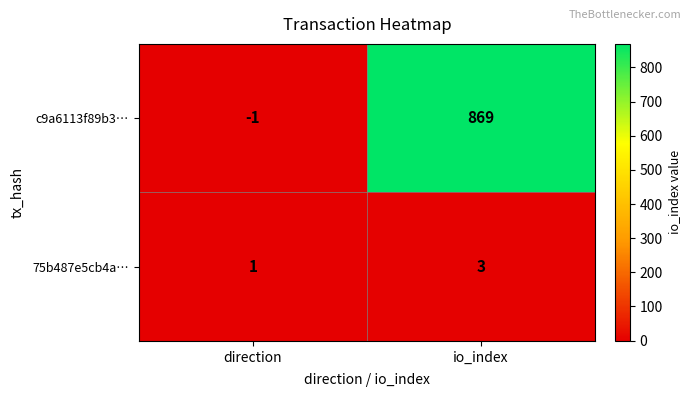

What is the difference between the maximum and minimum values in the c9a6113f89b3… series?

870